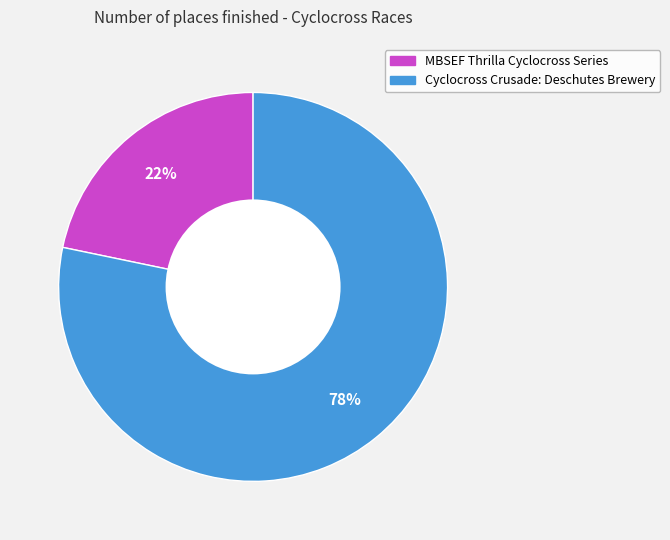

How many slices are in this pie chart?

2